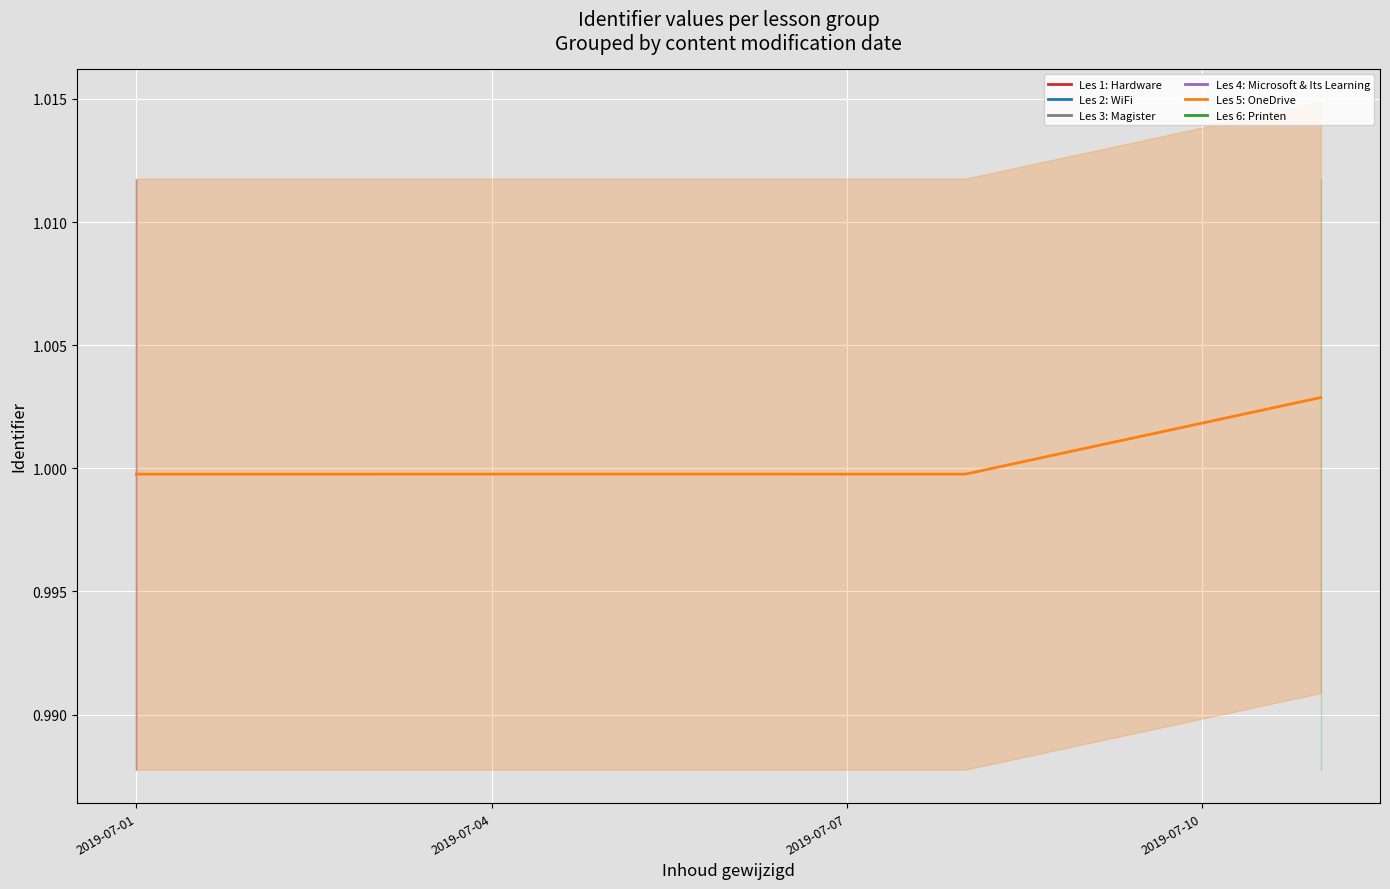

True or false: there are more than 2 points higher than both neighbors.

False